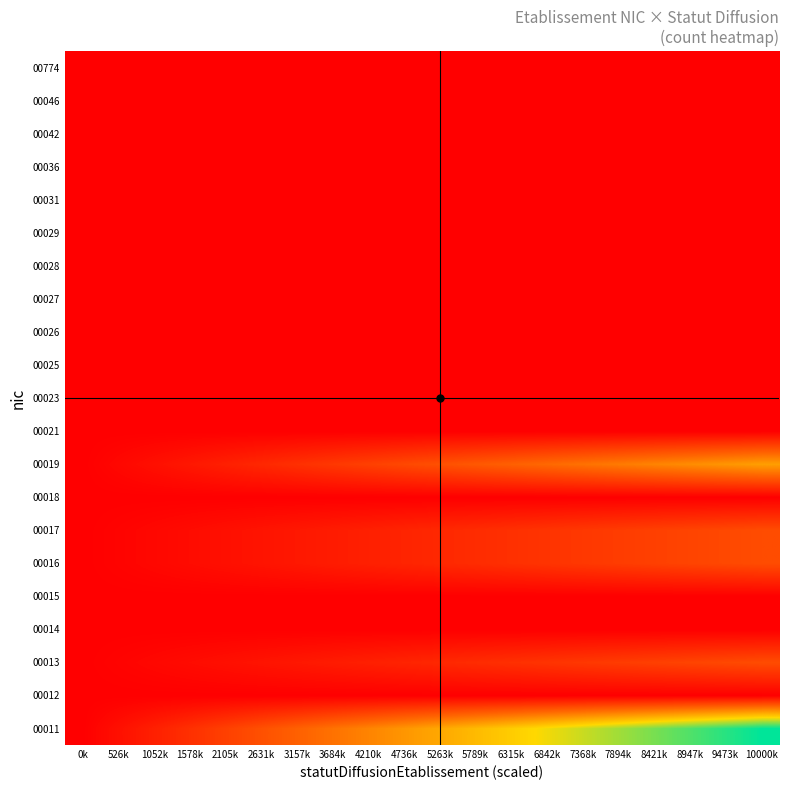

What is the difference between the highest and lowest values at 9473k?

2.8